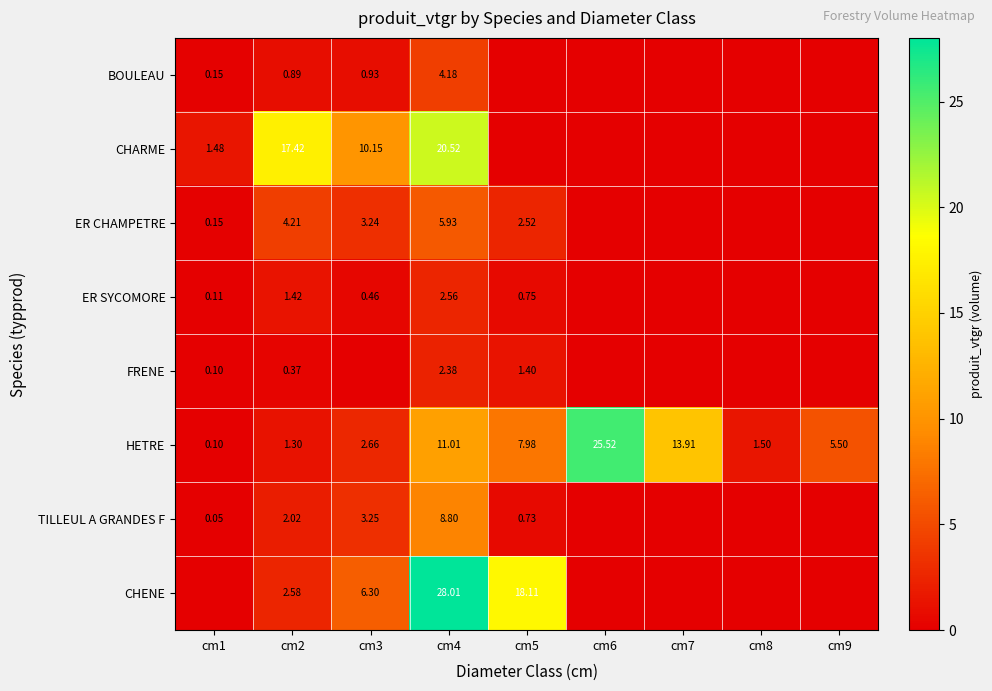

Is the value of ER SYCOMORE at cm2 greater than the value of FRENE at cm2?

Yes